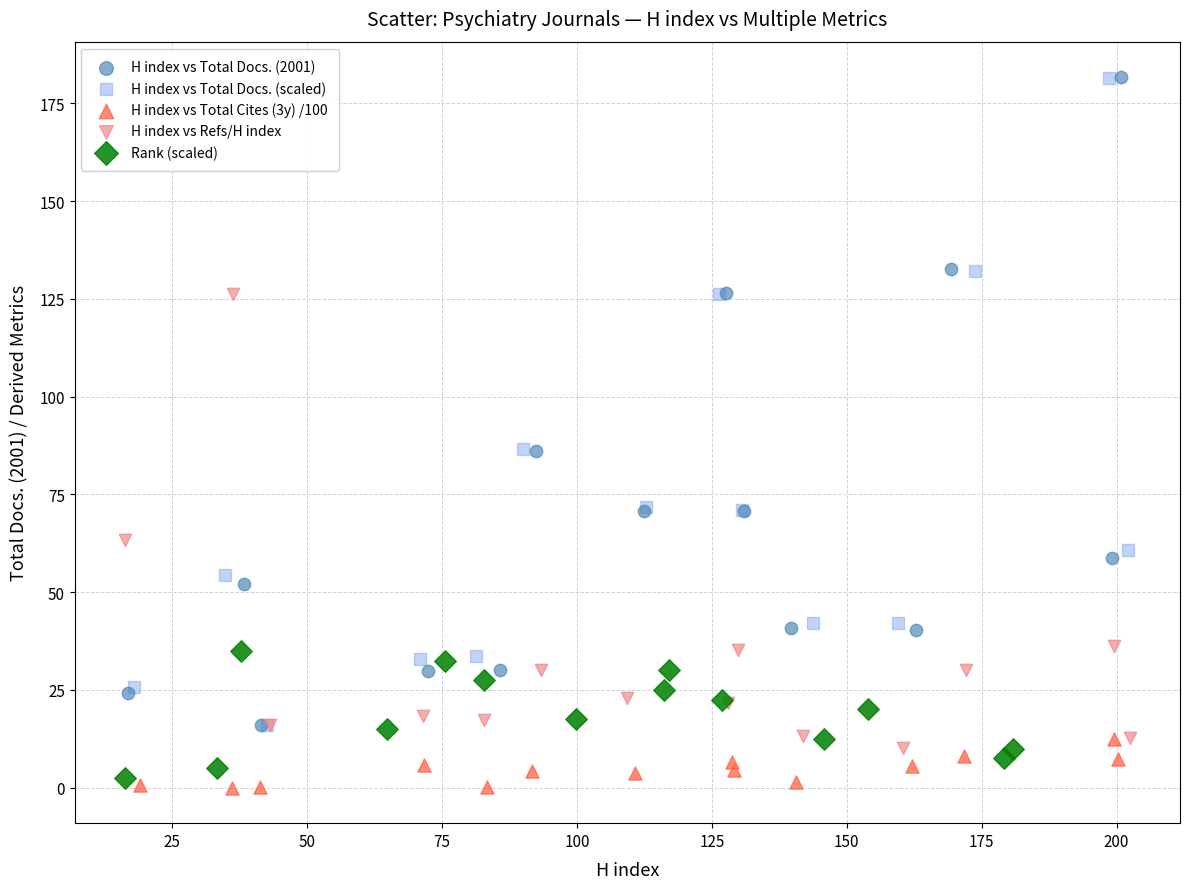

Which series has the widest spread of Y values?

H index vs Total Docs. (2001)